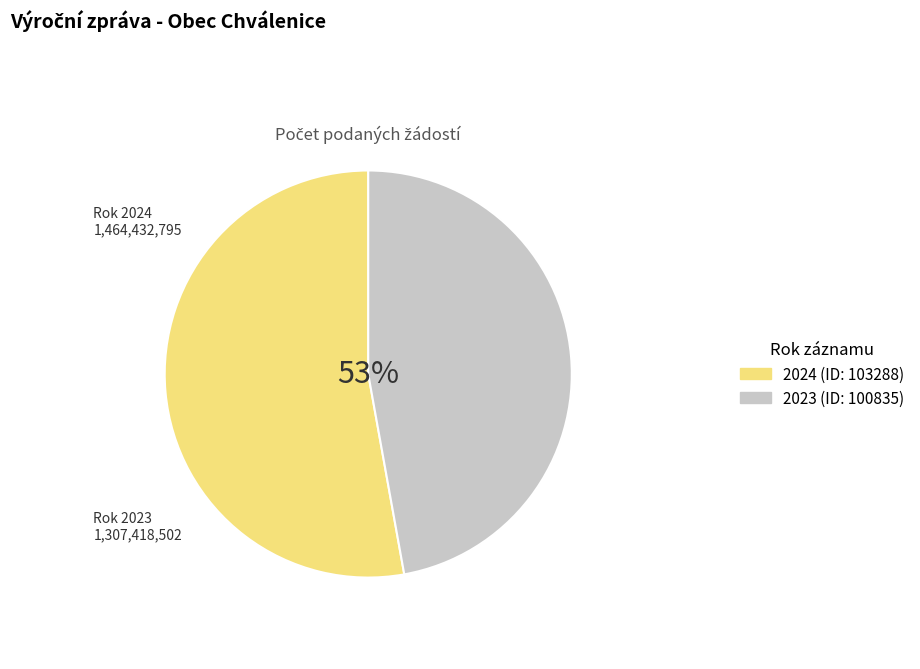

The 2023 (ID: 100835) slice represents 47% of the pie. True or false?

True